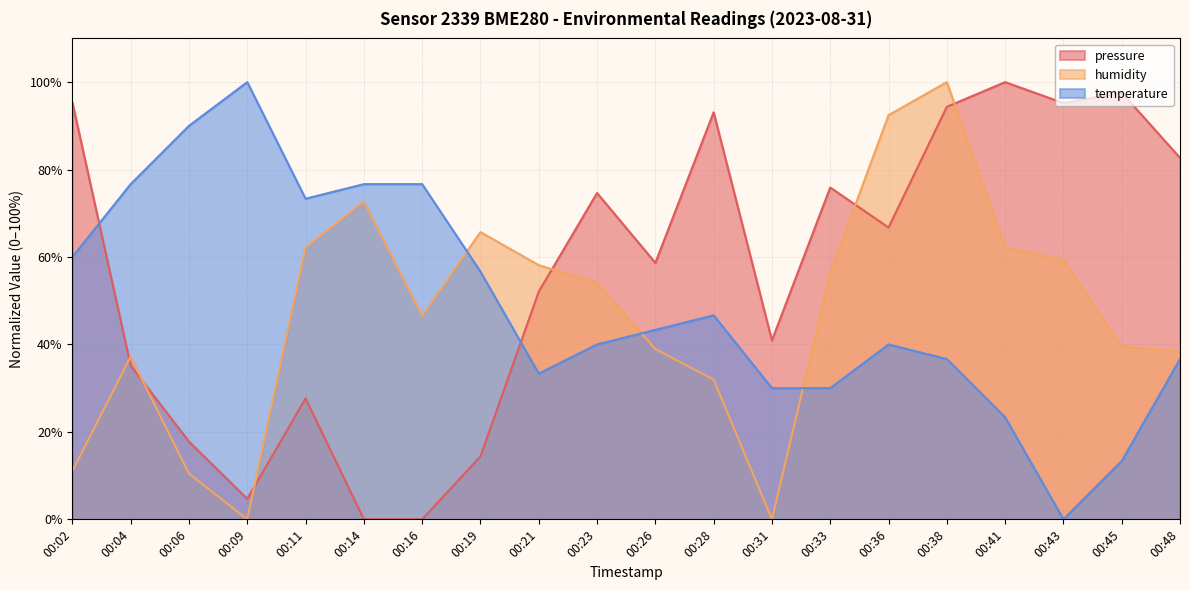

Which label corresponds to the smallest value in the chart?

00:14